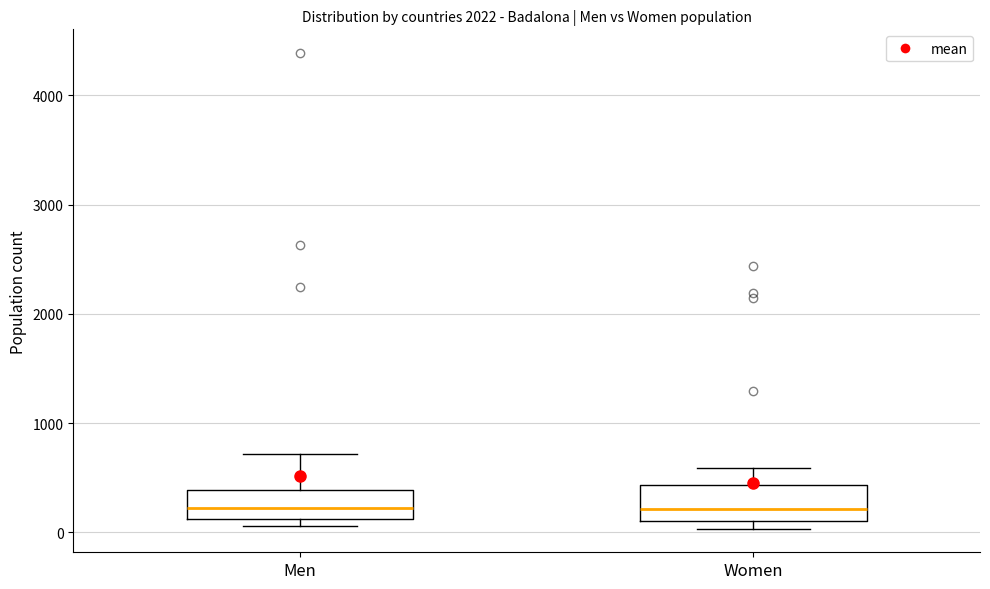

Reading left to right, transcribe this box plot: for each box, give where its median line is, the range the box spans, and where its two whiskers end, as read against the y-axis. The values are not printed on the chart, so give them approximately, as read against the axis.

Men: median 200, box 100 to 400, whiskers 100 (just below the box's lower edge) to 700
Women: median 200, box 100 to 400, whiskers 0 to 600